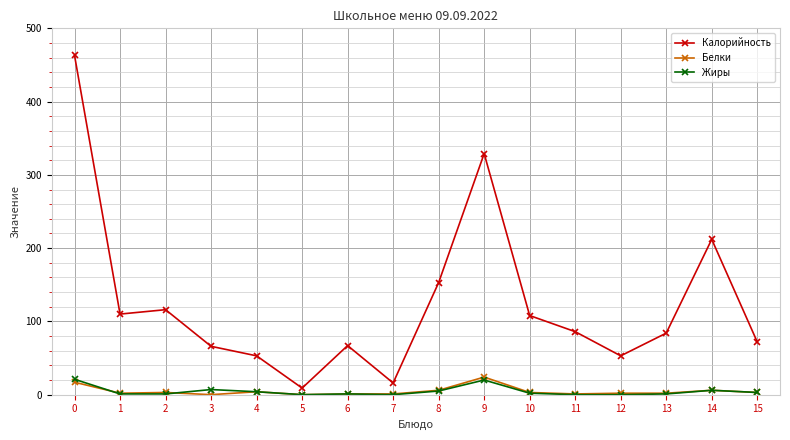

True or false: Белки and Калорийность cross at least once.

False